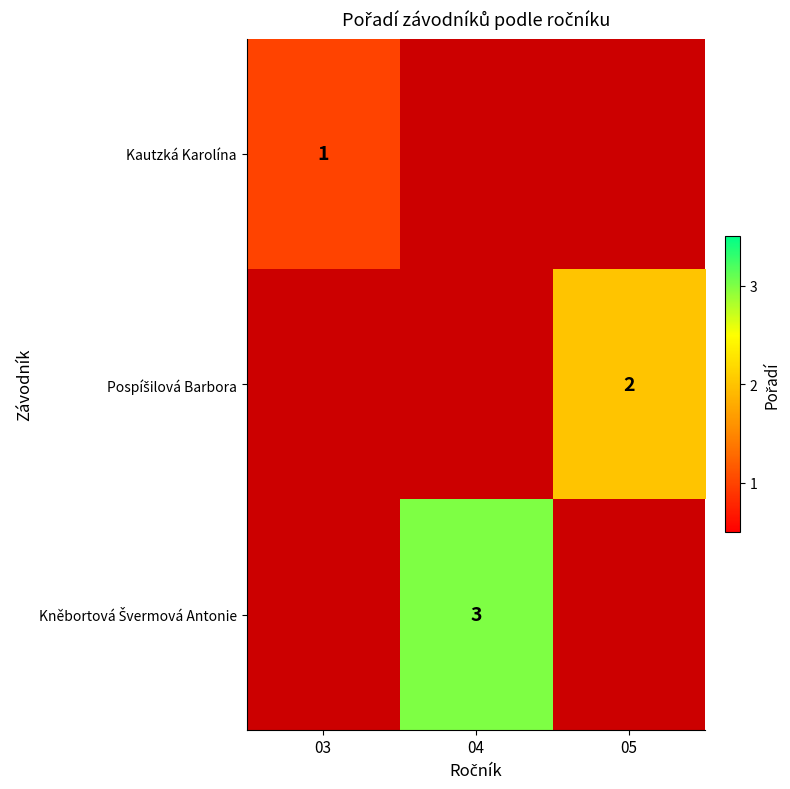

The Kautzká Karolína series shows 2 at 03. True or false?

False